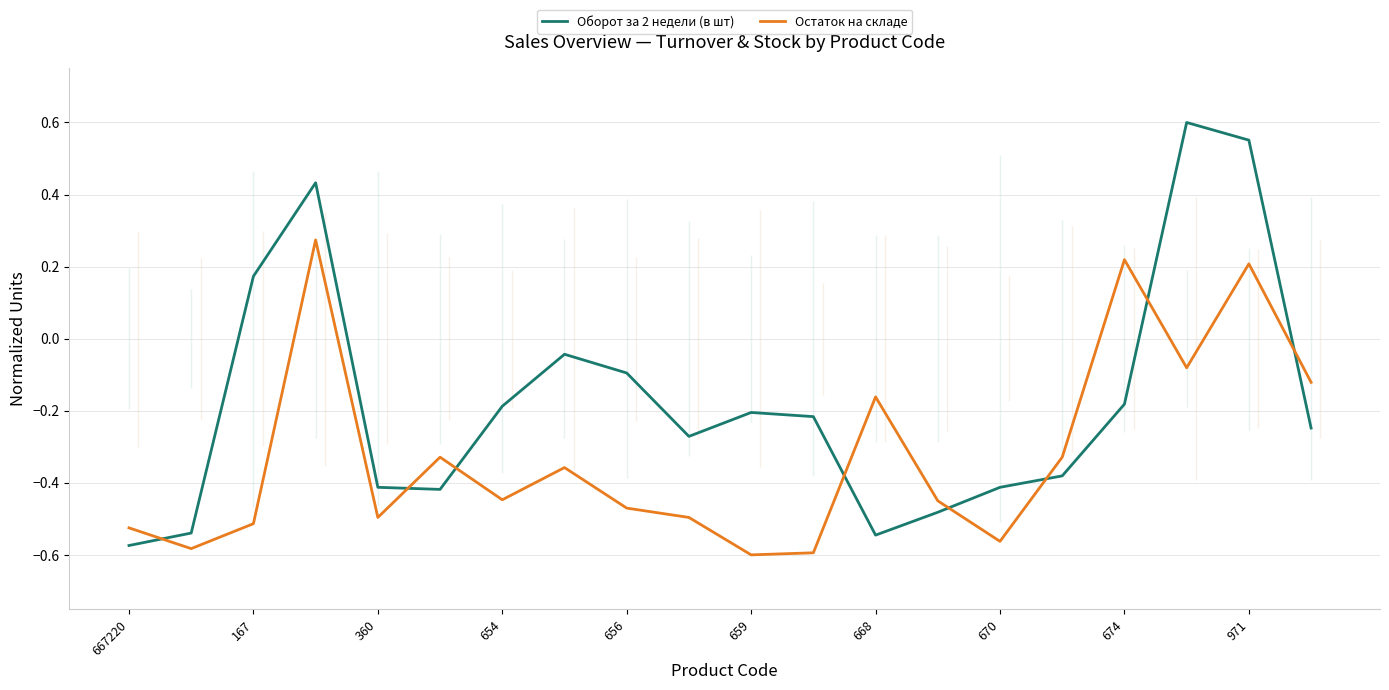

Where is Остаток на складе nearest to the value 0?

17